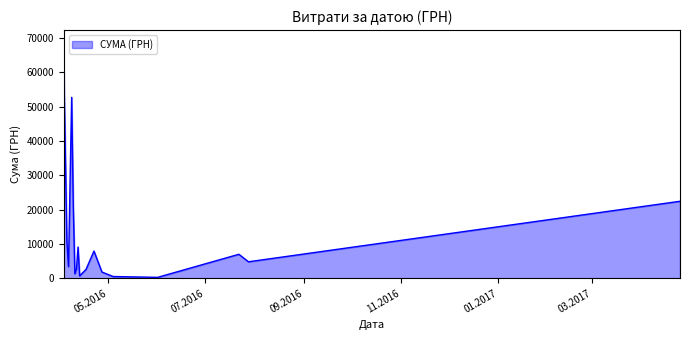

How many series are shown in this chart?

1